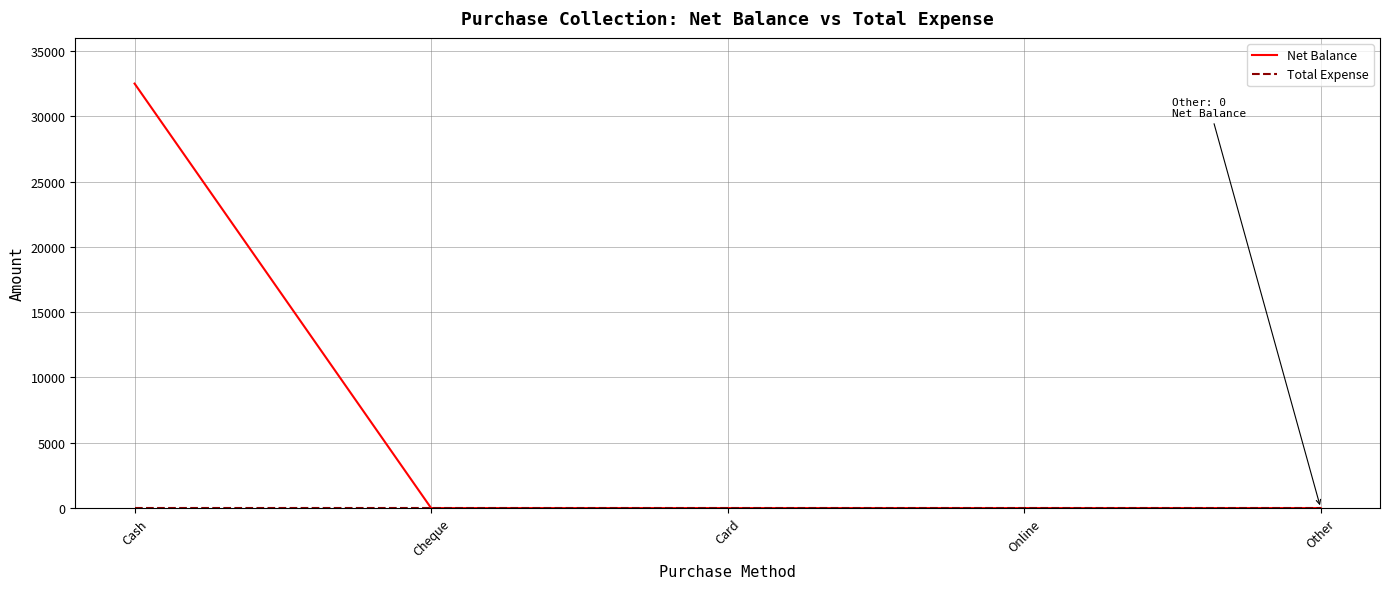

Which series has the largest total across all categories?

Net Balance